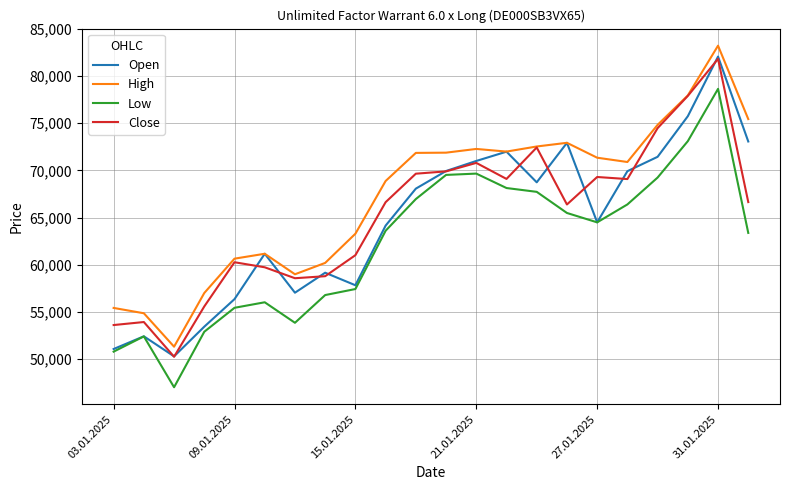

Which series has the largest total across all categories?

High